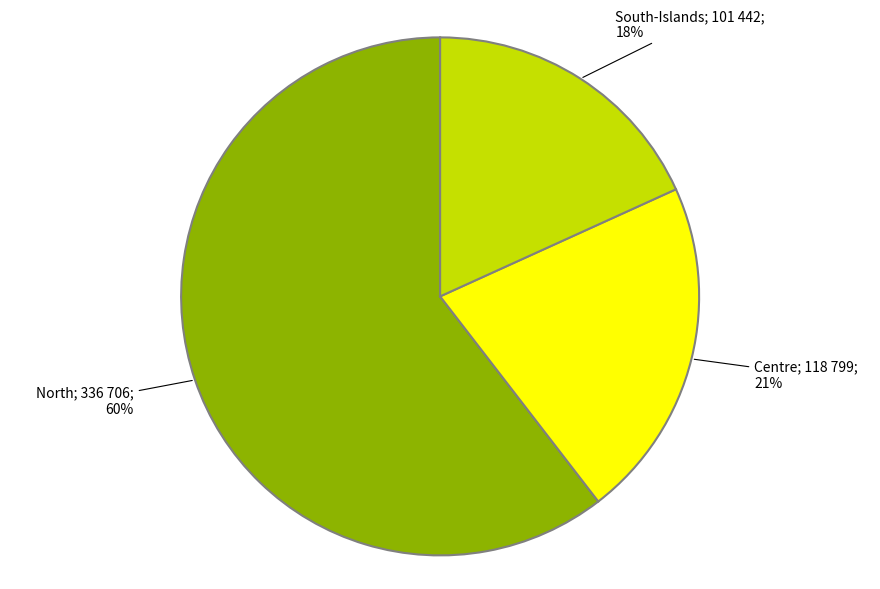

How many slices are in this pie chart?

3